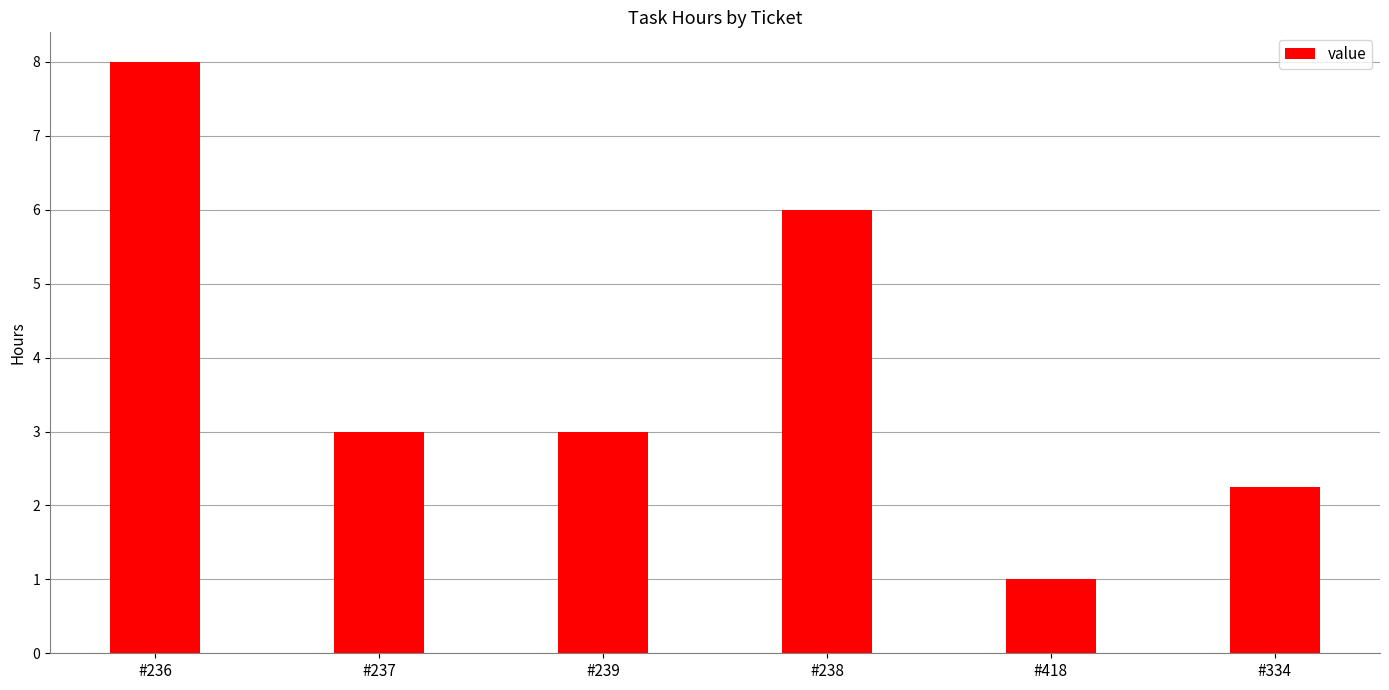

Which has a higher value, #237 or #238?

#238